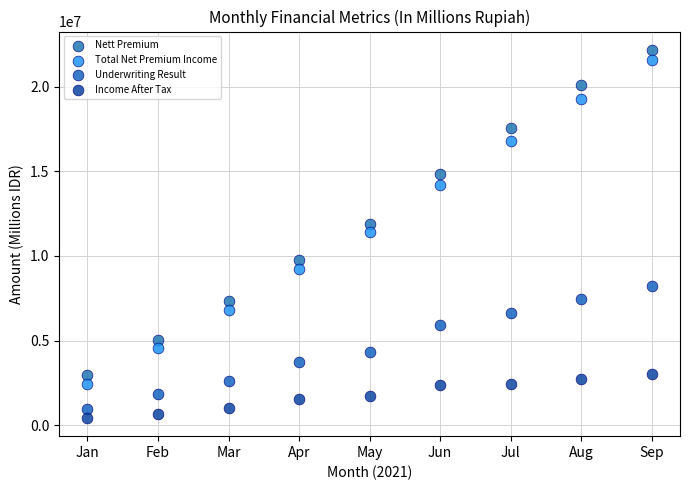

Across all data points, what is the range of X values (max minus min)?

8.0